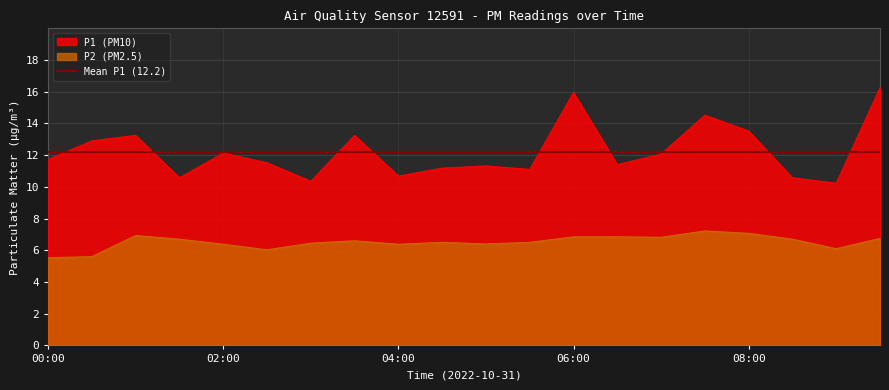

At which category is the sum across all series the highest?

09:30